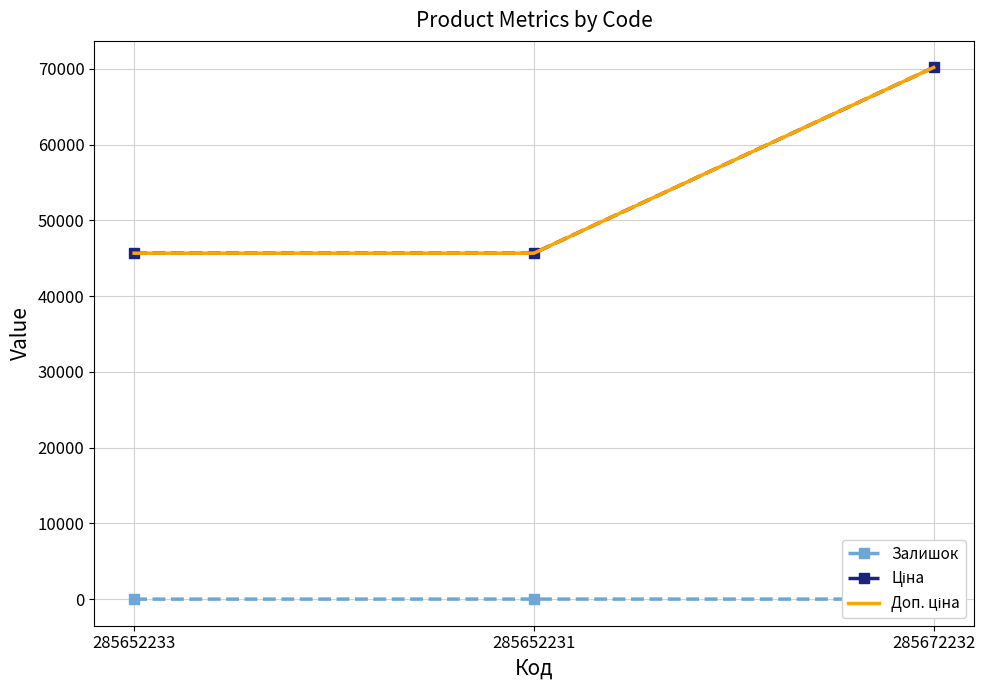

At how many categories does at least one series exceed 54453?

1